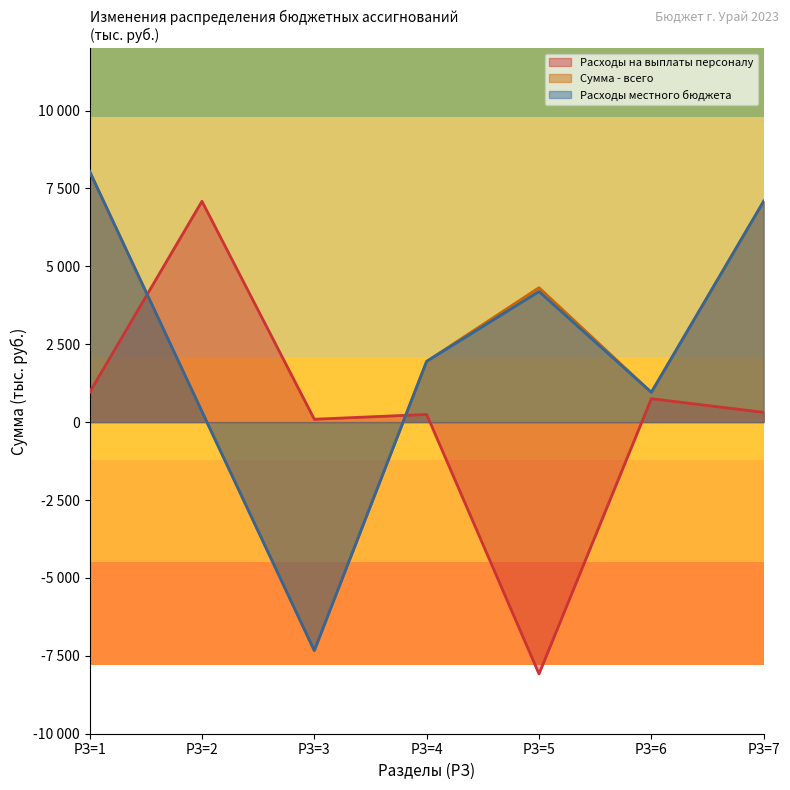

True or false: Расходы местного бюджета and Сумма - всего intersect in this chart.

False